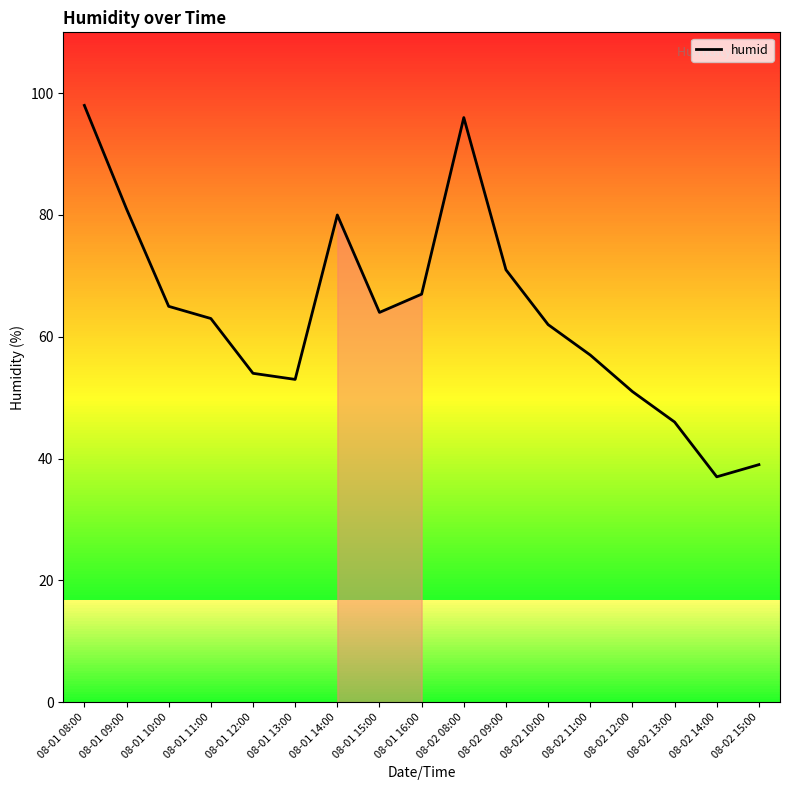

What position from the right is 08-02 09:00?

7